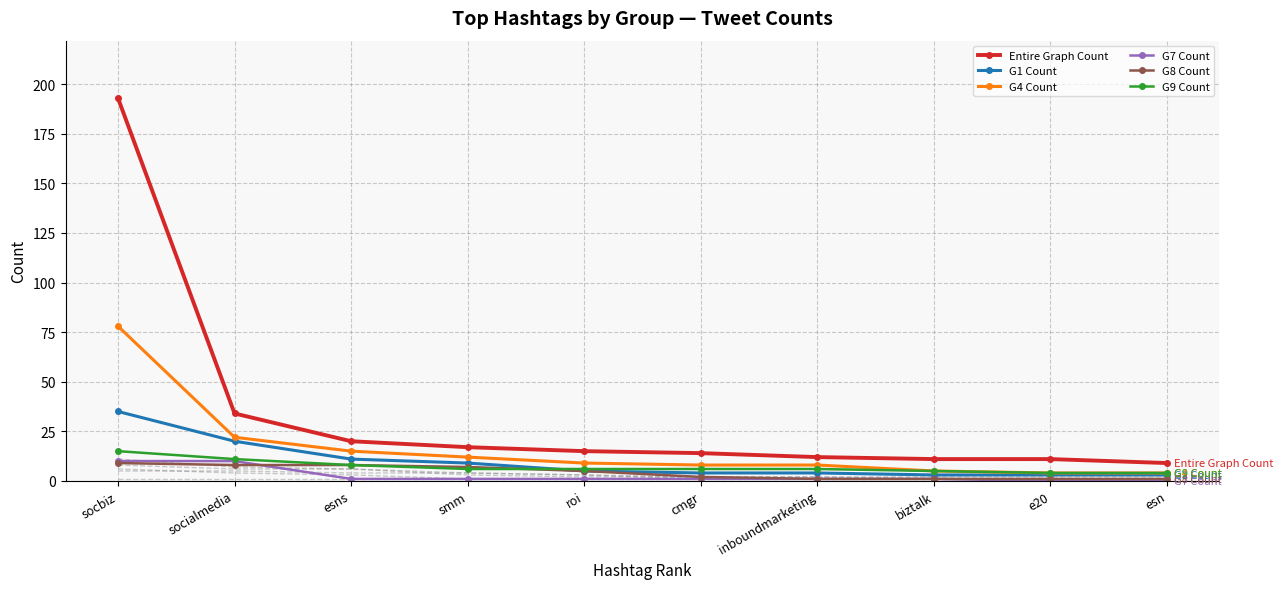

Which series has the largest range (max minus min)?

Entire Graph Count